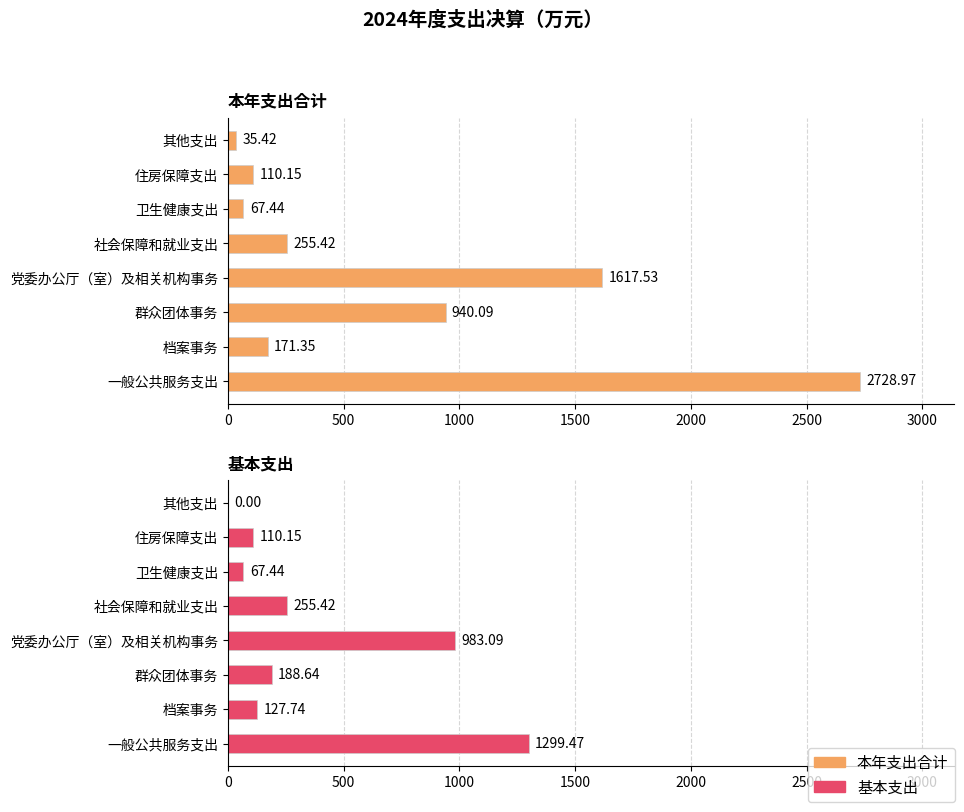

Which has a higher value, 群众团体事务 or 档案事务?

群众团体事务